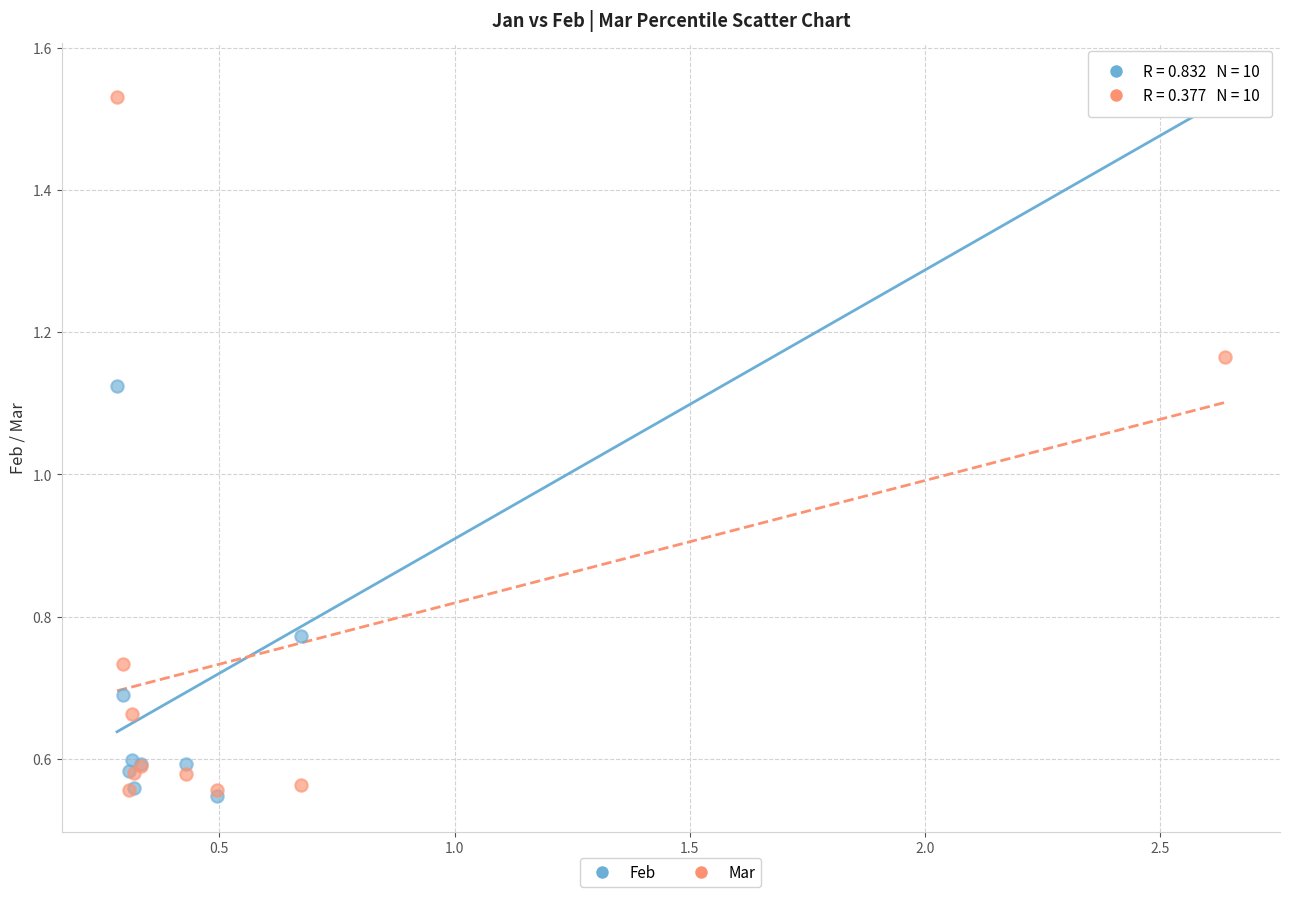

What are all the series names shown in the legend?

Feb, Mar